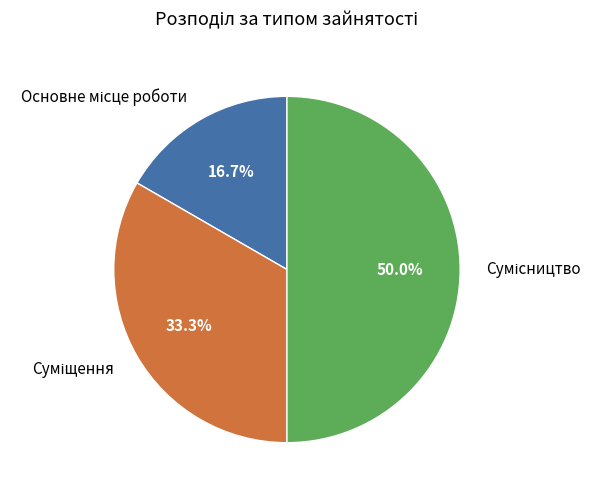

What percentage do Суміщення and Основне місце роботи together represent?

50.0%